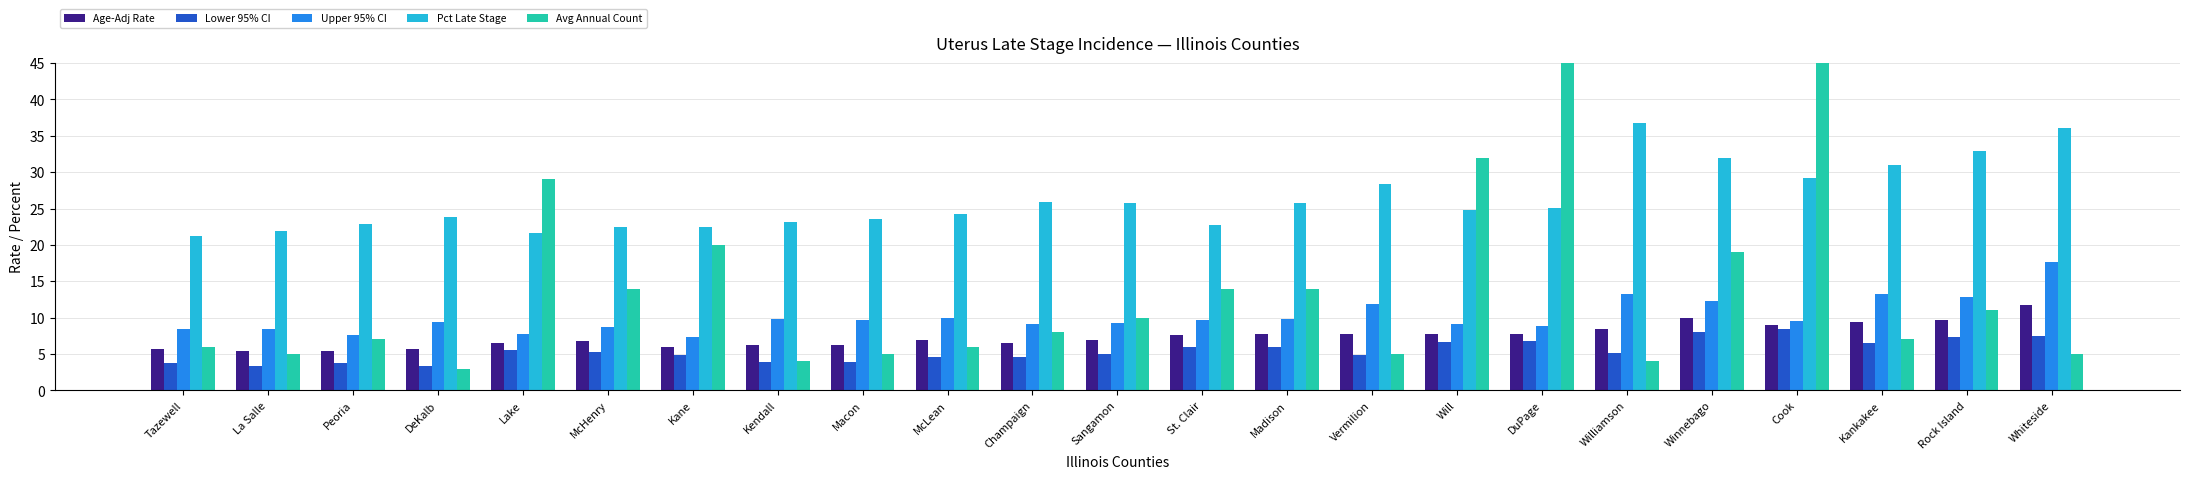

What is the difference between the Age-Adj Rate values at Macon and La Salle?

0.9